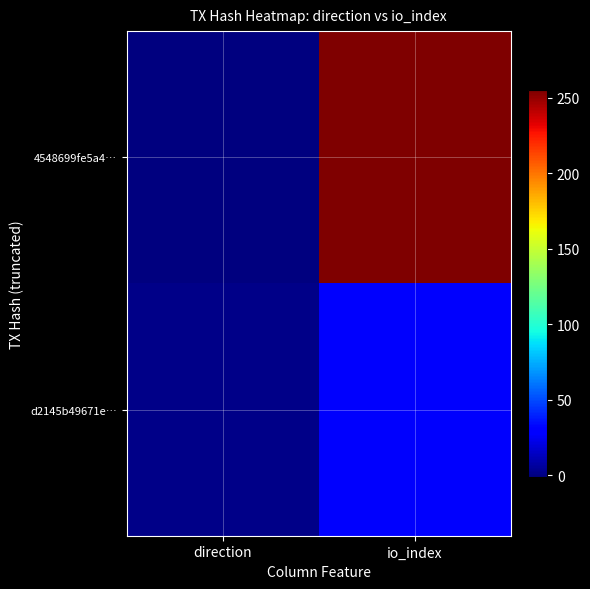

What is the spread (max minus min) of values at io_index?

228